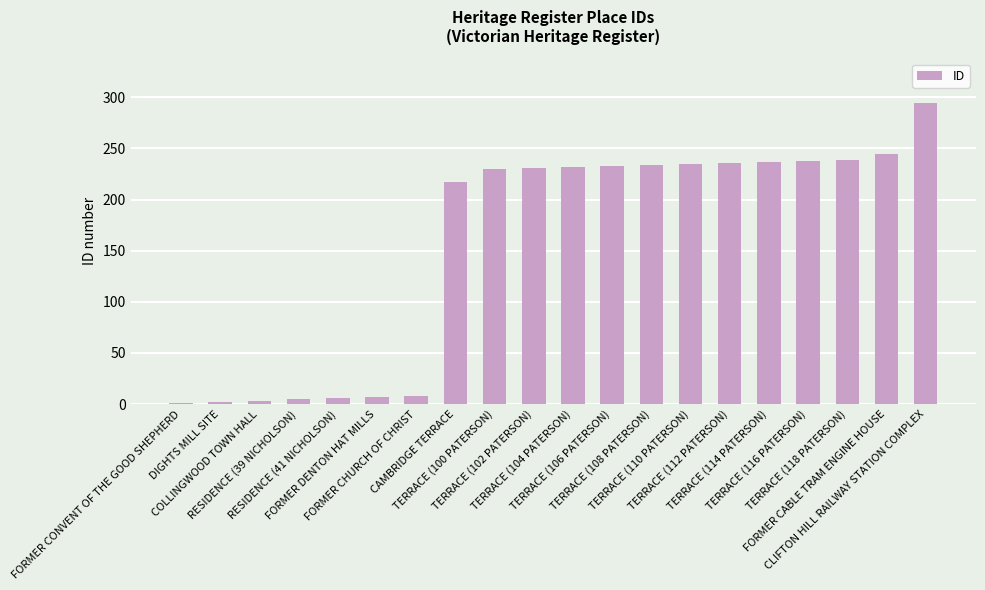

How many data points does each series have?

20